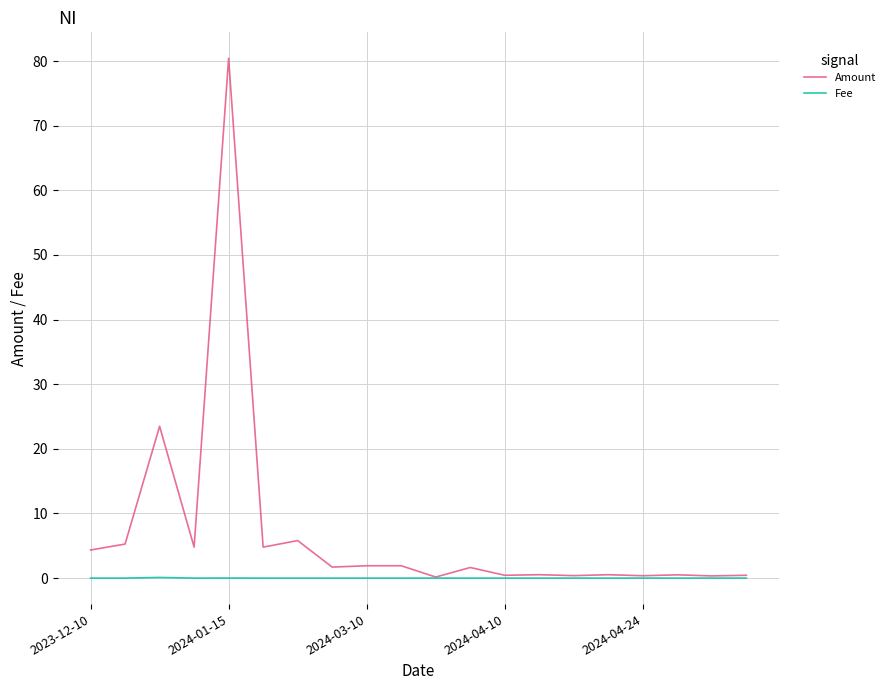

Rank the series by their average value, from highest to lowest.

Amount, Fee